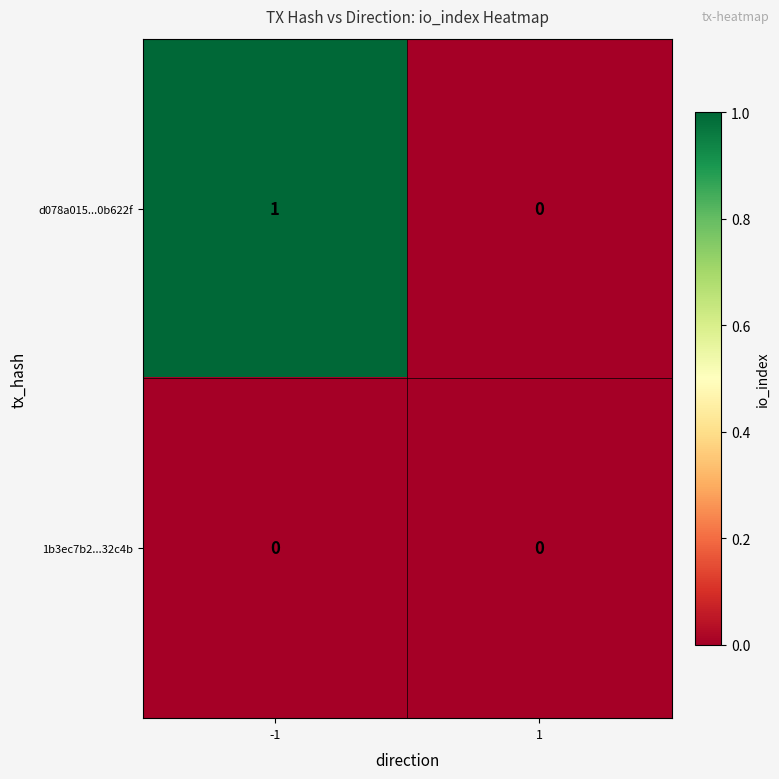

Reading left to right, list all the values displayed in this chart.

d078a015...0b622f: 1	0
1b3ec7b2...32c4b: 0	0